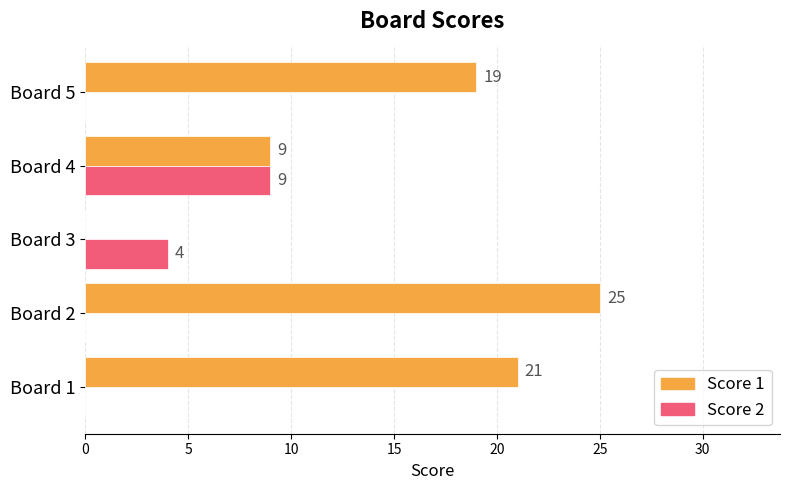

What is the sum of all Score 1 values?

74